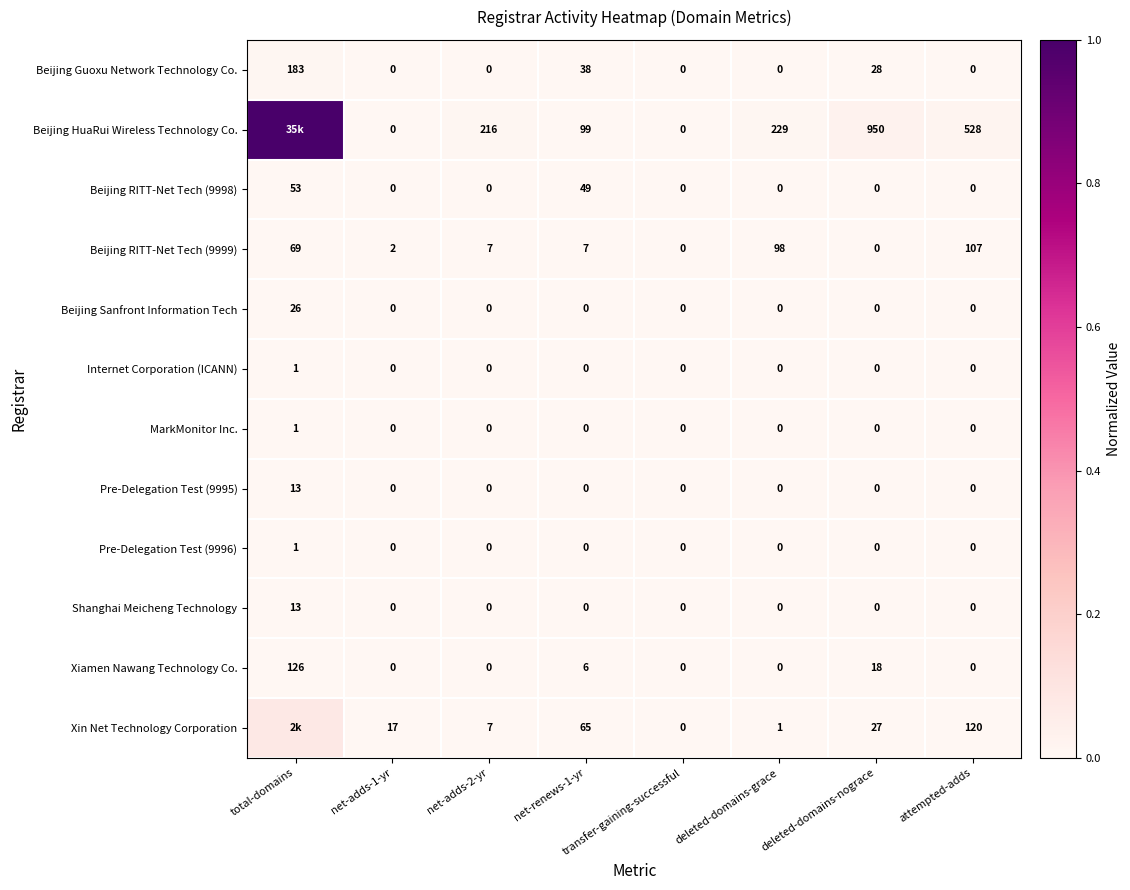

Is the value of Beijing Guoxu Network Technology Co. at deleted-domains-grace greater than the value of Internet Corporation (ICANN) at net-adds-2-yr?

No